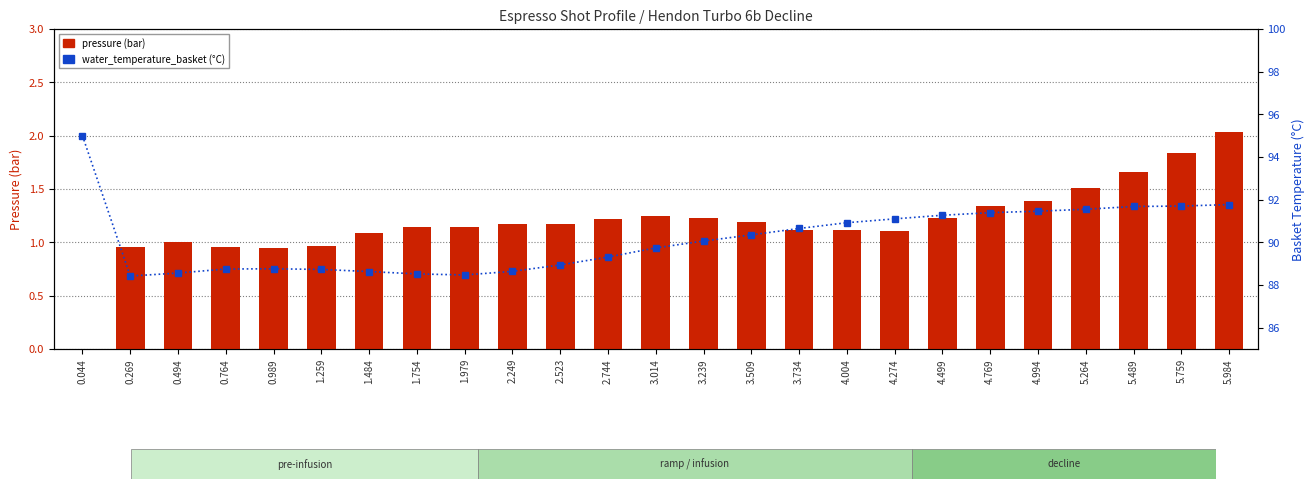

How many categories are shown in the chart?

25